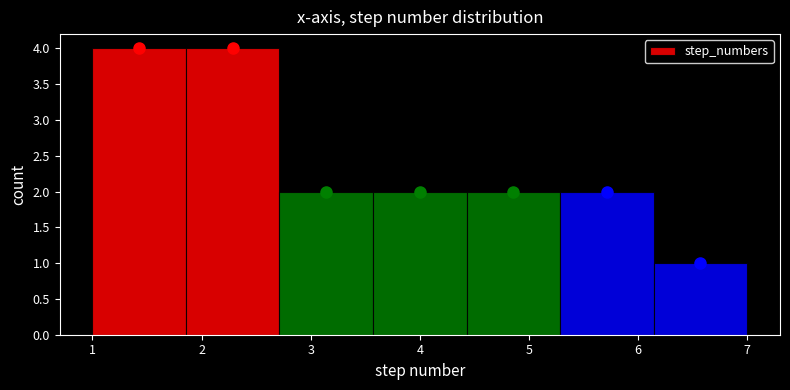

Reading left to right, list every bar in this chart as the range it spans on the x-axis followed by its height. Neither the bar edges nor the heights are printed on the chart, so give them approximately, as read against the axes.

1.0 to 1.9: 4
1.9 to 2.7: 4
2.7 to 3.6: 2
3.6 to 4.4: 2
4.4 to 5.3: 2
5.3 to 6.1: 2
6.1 to 7.0: 1